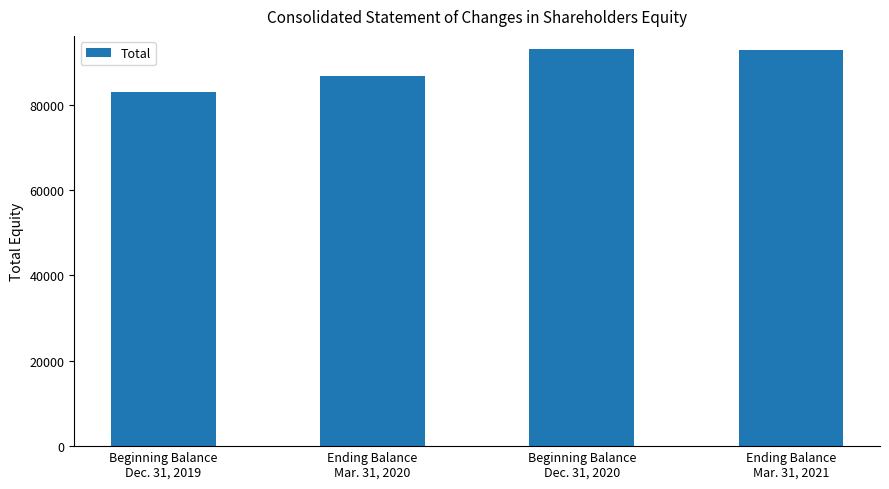

What is the difference between the second highest and second lowest values?

6037